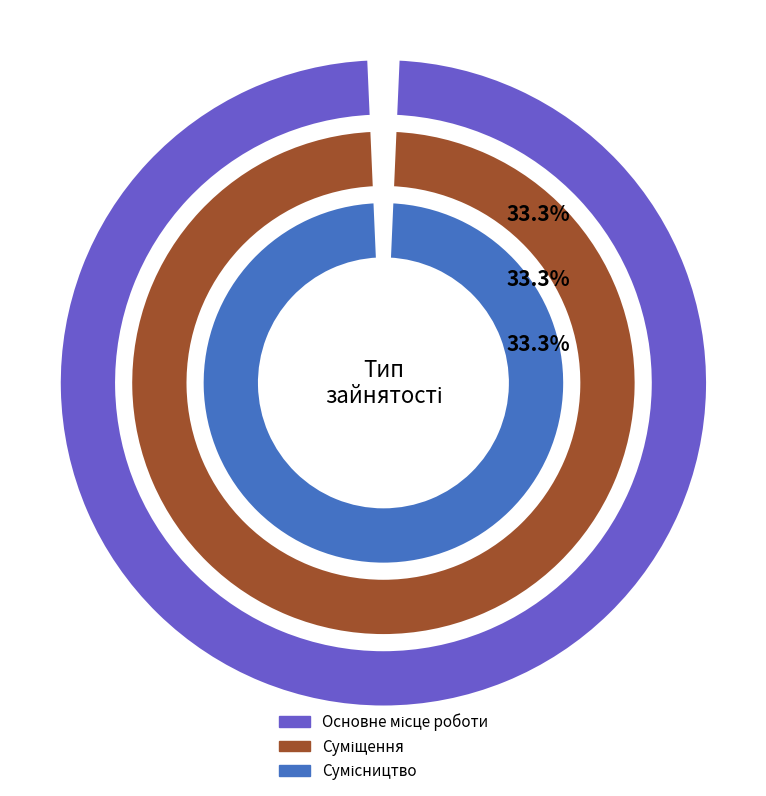

True or false: Суміщення accounts for 33% of the total.

True